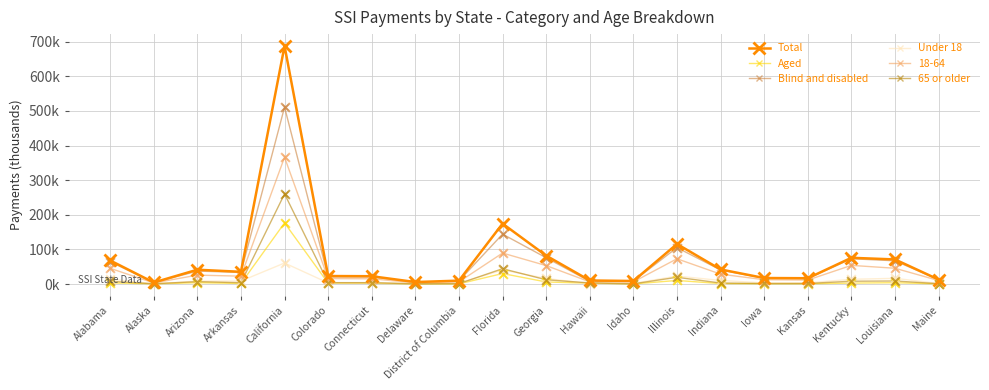

Which series has the largest total across all categories?

Total